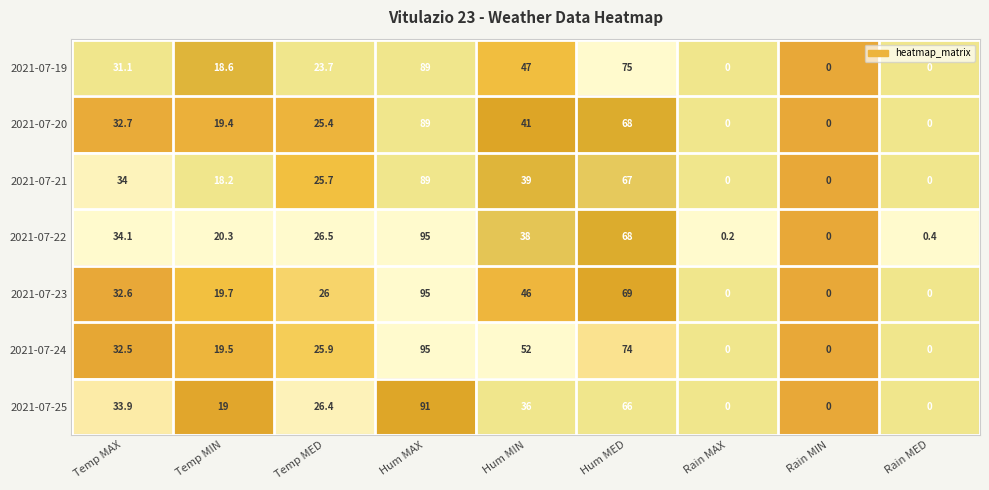

What is the greatest value displayed?

95.0